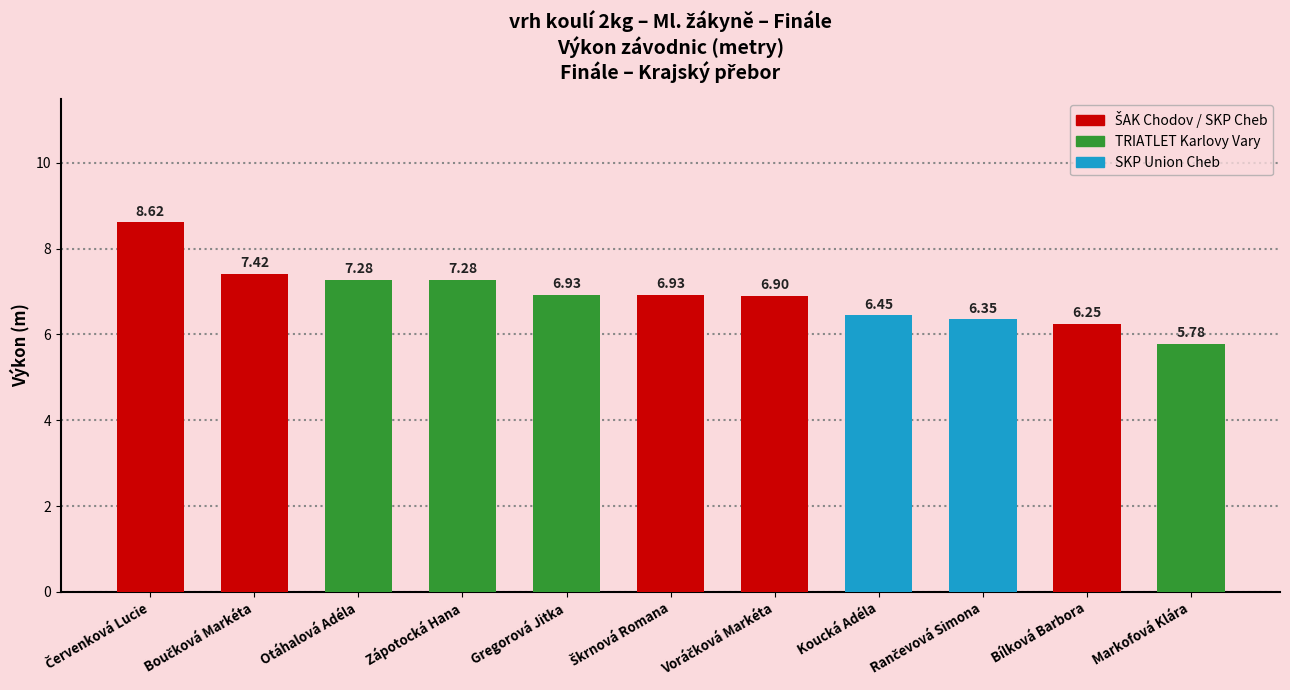

What is the difference between the maximum and minimum values?

2.8